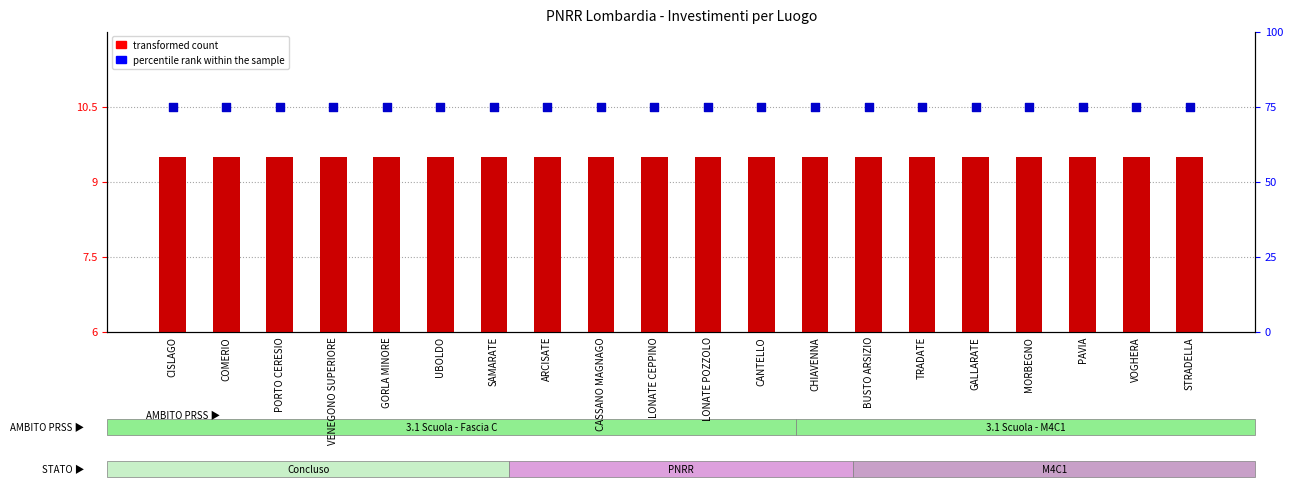

Which series reaches the maximum Y coordinate?

percentile rank within the sample